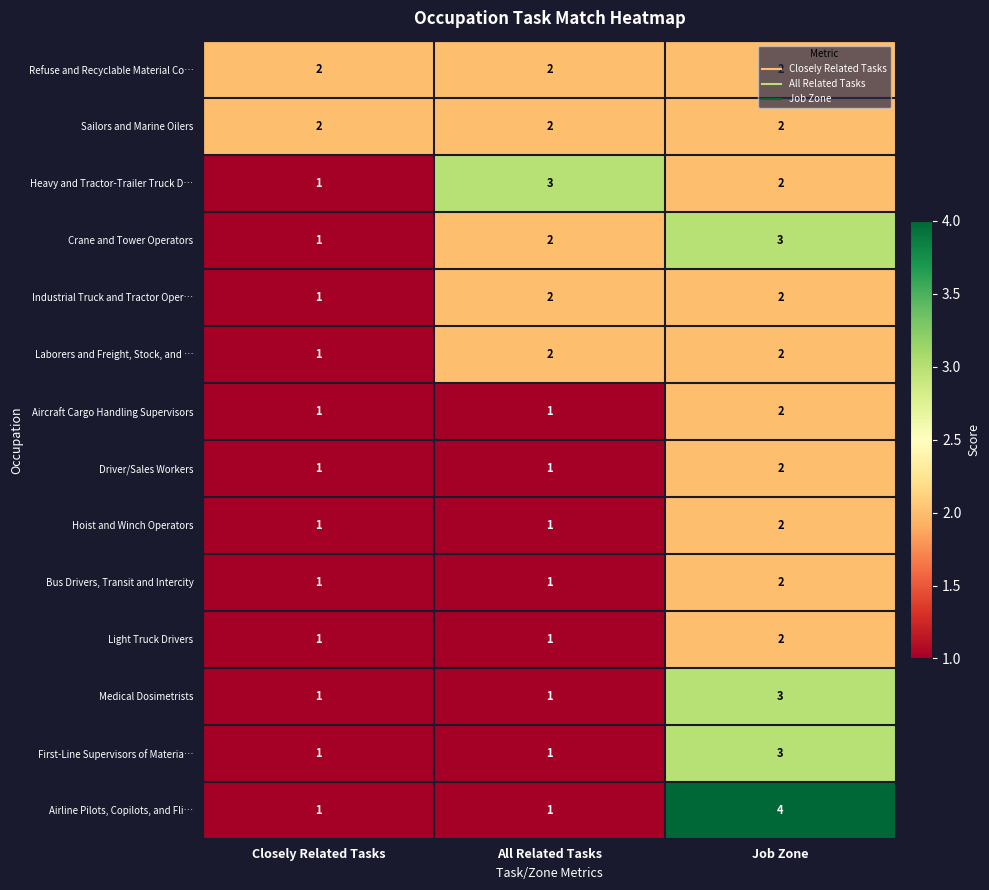

Rank the categories by Crane and Tower Operators value from lowest to highest.

Closely Related Tasks, All Related Tasks, Job Zone